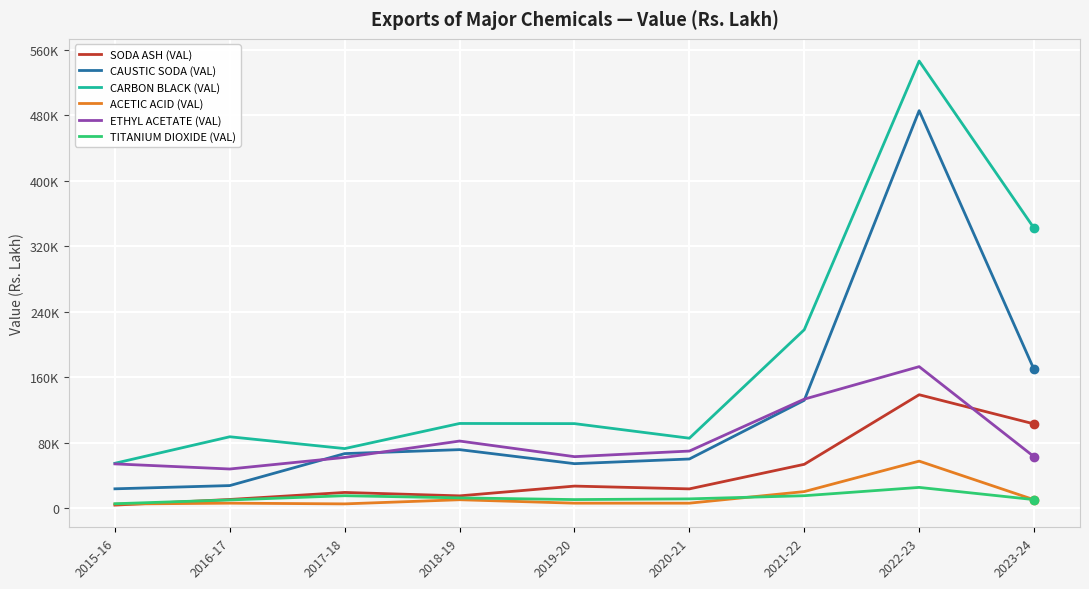

Is the value of CAUSTIC SODA (VAL) at 2016-17 greater than the value of TITANIUM DIOXIDE (VAL) at 2018-19?

Yes